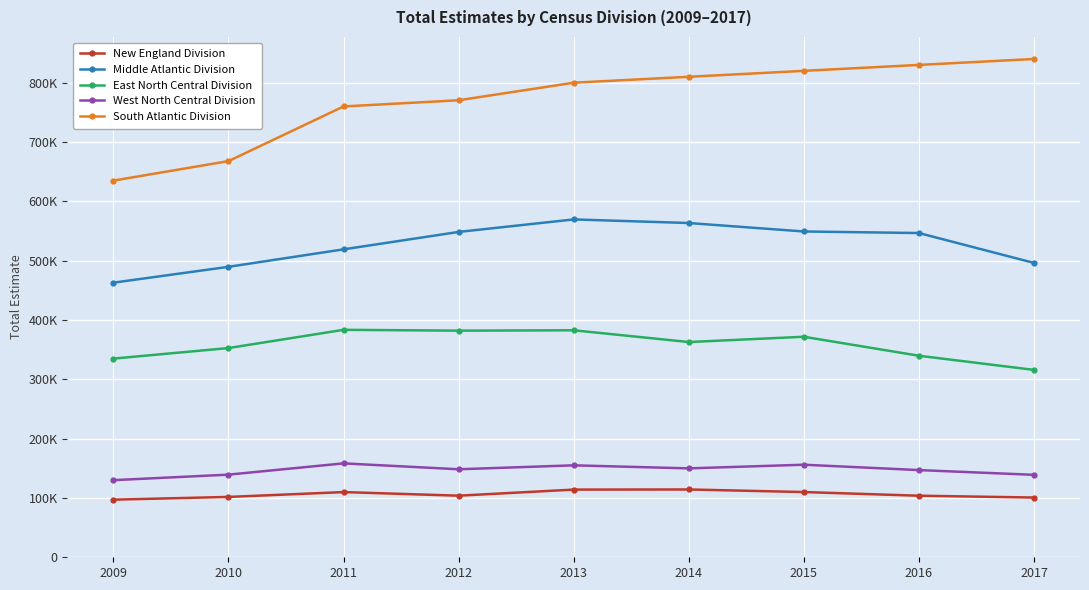

Reading left to right, extract all data points from this chart.

New England Division: 2009=97123	2010=101743	2011=109904	2012=103836	2013=114102	2014=114303	2015=109972	2016=103791	2017=100699
Middle Atlantic Division: 2009=462920	2010=489648	2011=519100	2012=548453	2013=569544	2014=563476	2015=549221	2016=546587	2017=496226
East North Central Division: 2009=334924	2010=352696	2011=383436	2012=382032	2013=382661	2014=362833	2015=371759	2016=339741	2017=315877
West North Central Division: 2009=129989	2010=139313	2011=158309	2012=148362	2013=154996	2014=149873	2015=156030	2016=146988	2017=138989
South Atlantic Division: 2009=634994	2010=667879	2011=759986	2012=770419	2013=800000	2014=810000	2015=820000	2016=830000	2017=840000